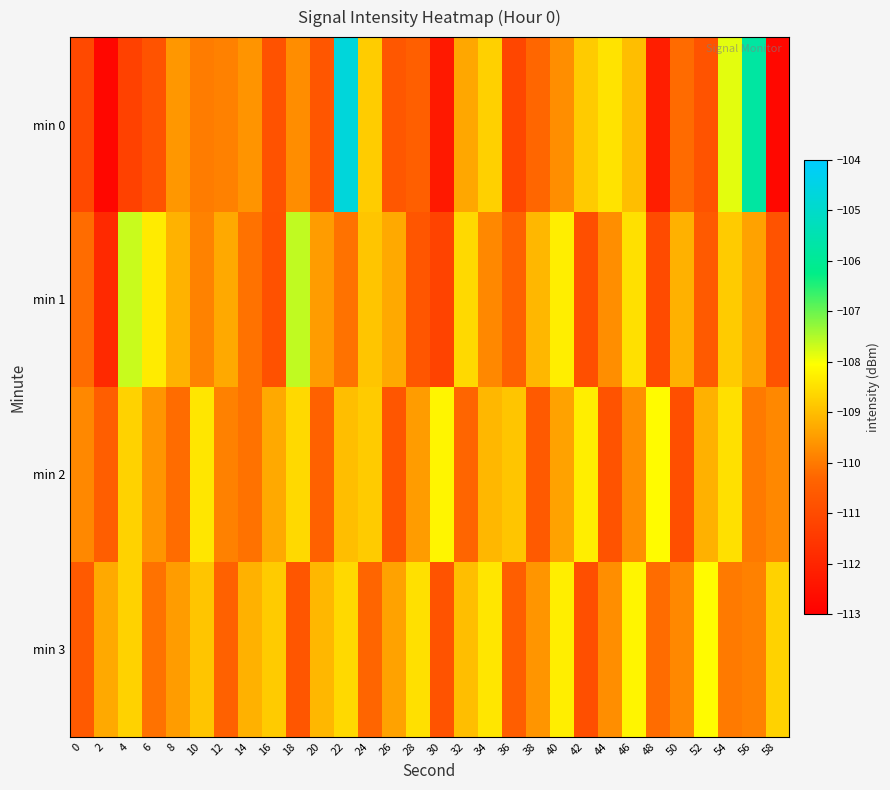

Which has a higher value, 6 or 26?

26